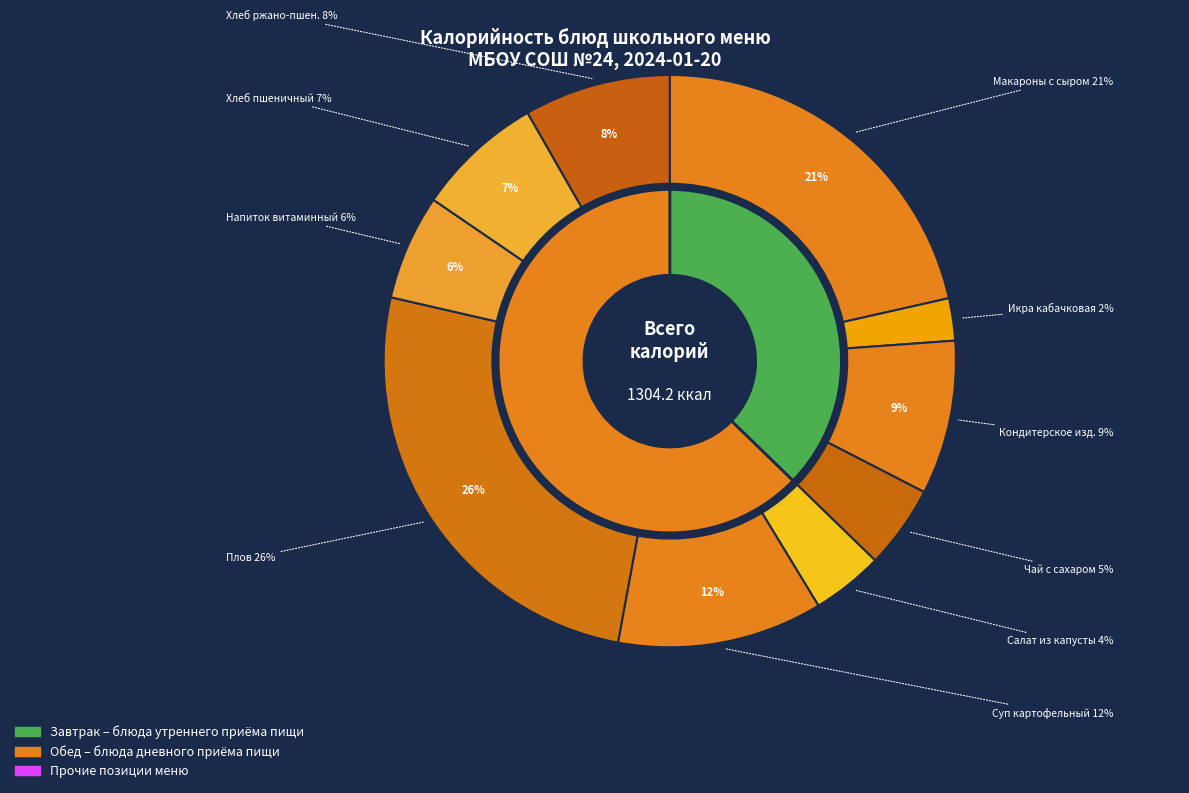

What is the total percentage of Напиток витаминный из яблок и шиповника and Плов?

31.6%